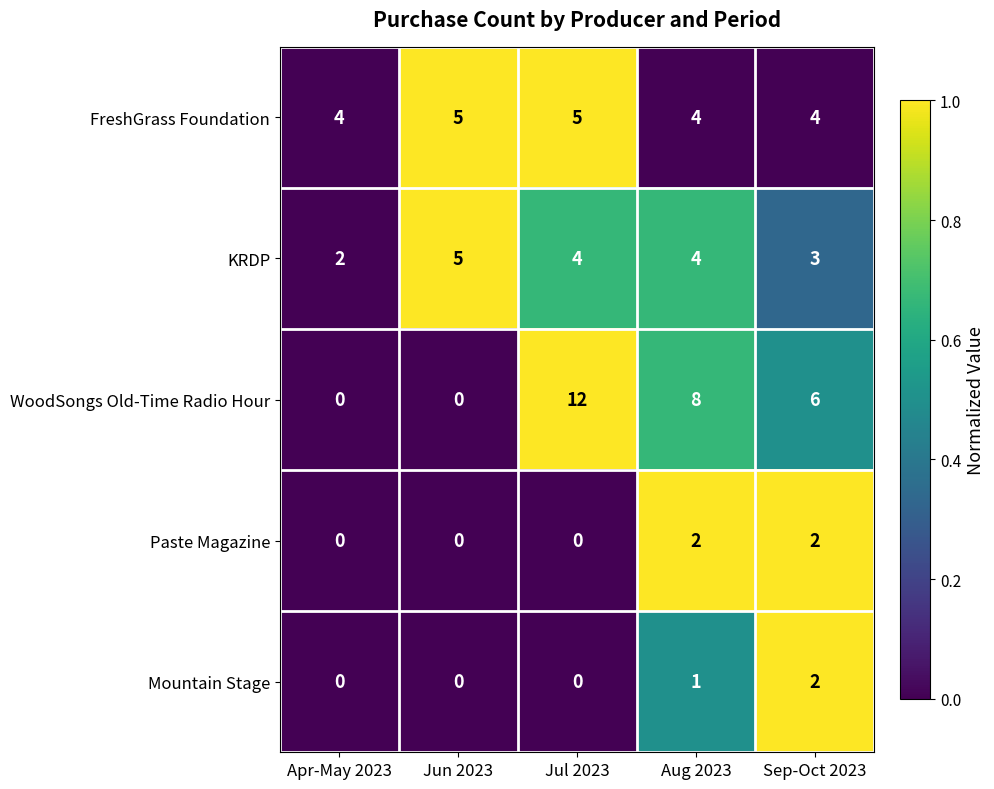

Where is WoodSongs Old-Time Radio Hour nearest to the value 6?

Sep-Oct 2023